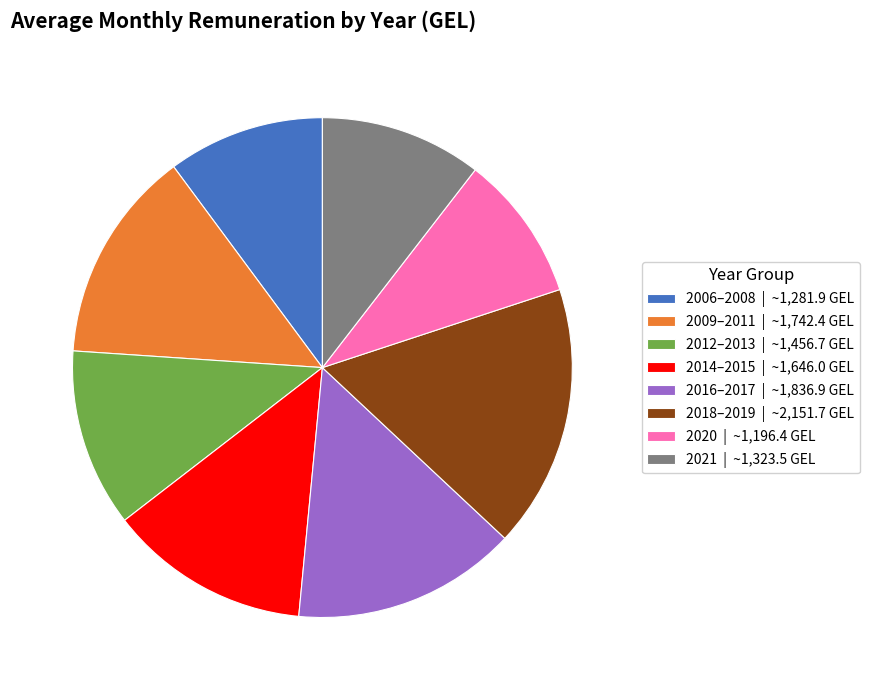

Which slice is the largest?

2018–2019 | ~2,151.7 GEL